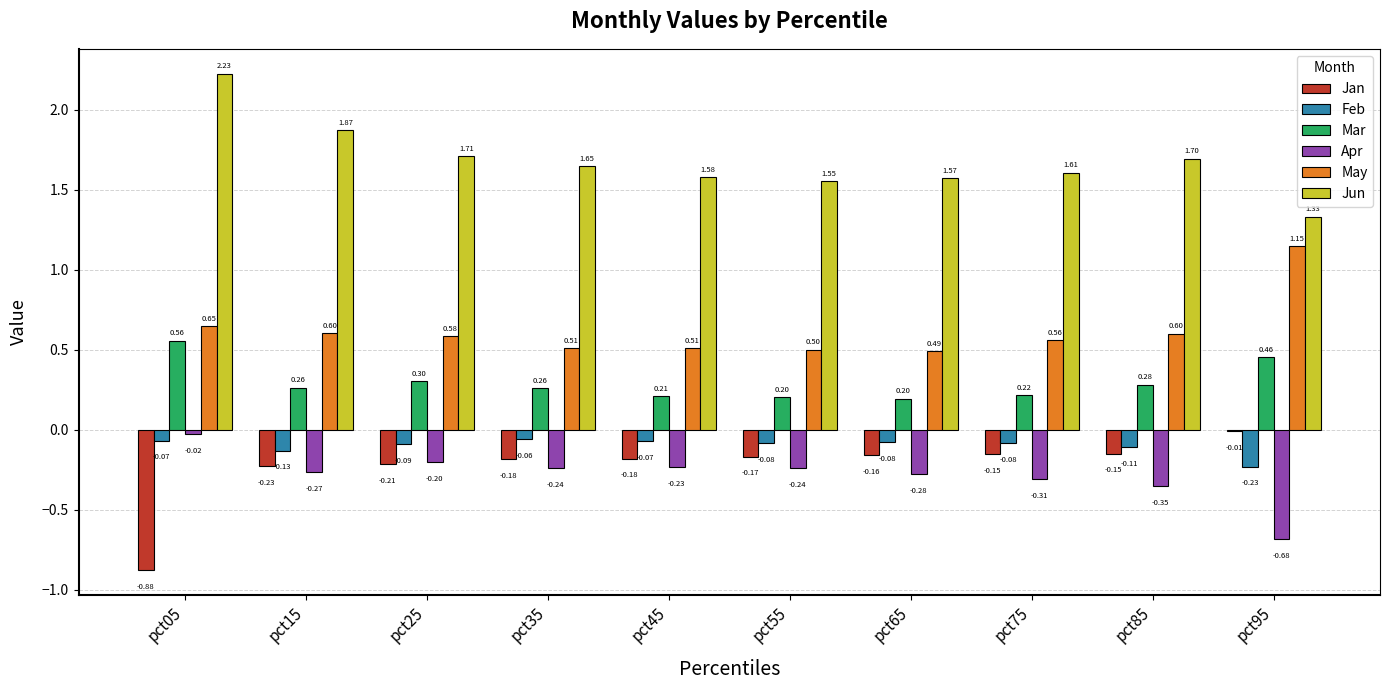

The May series shows 0.3 at pct15. True or false?

False